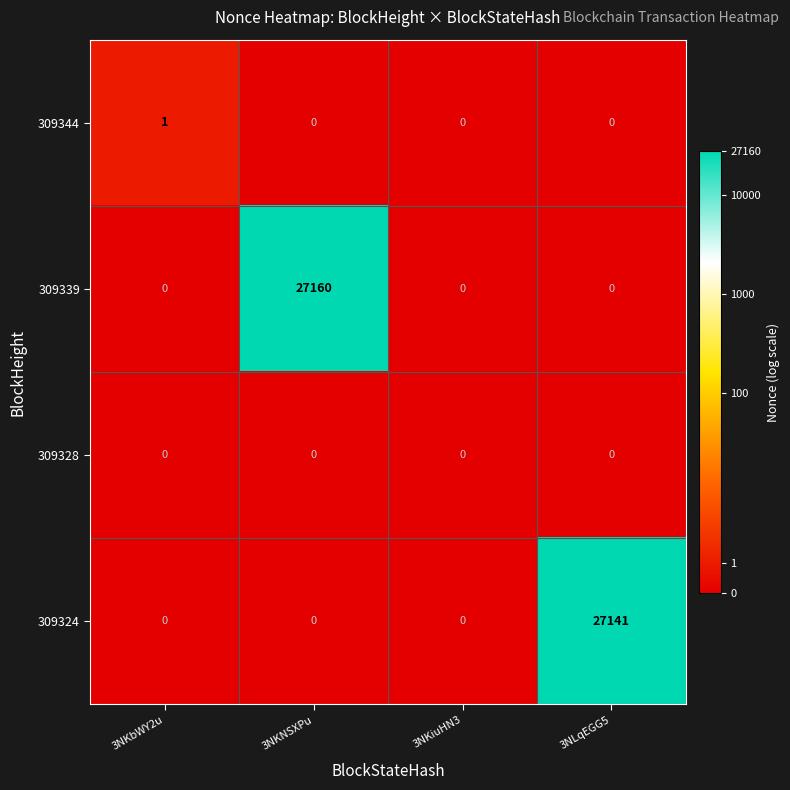

How many 309324 values are between 0 and 27141?

4